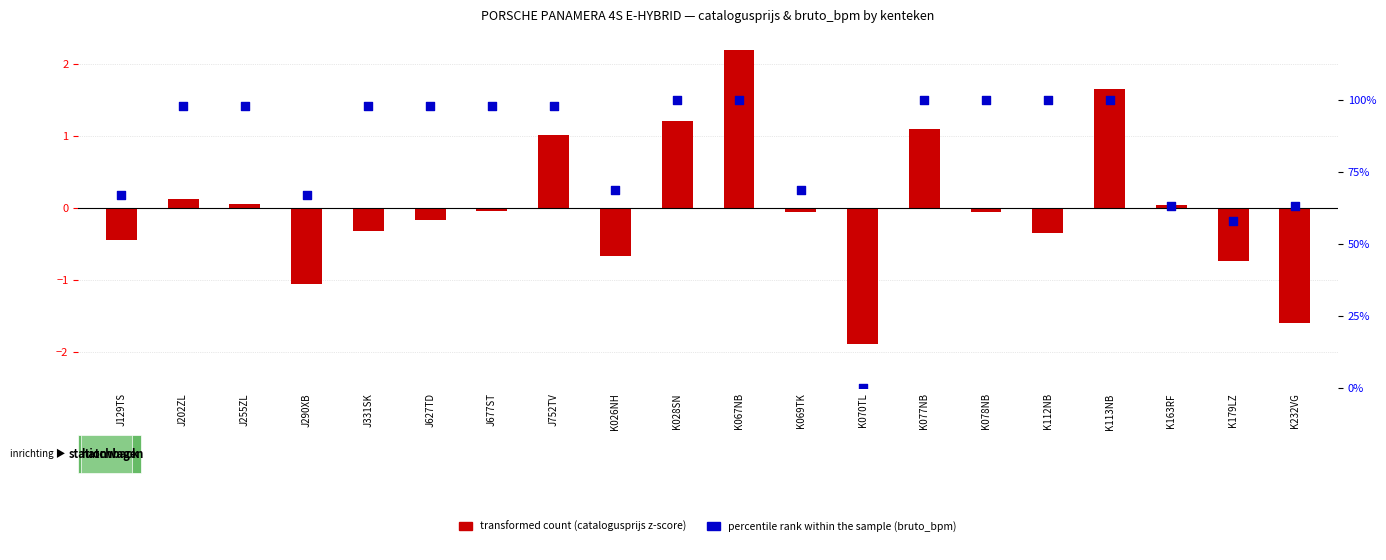

Which series has the largest Y range (max minus min)?

percentile rank within the sample